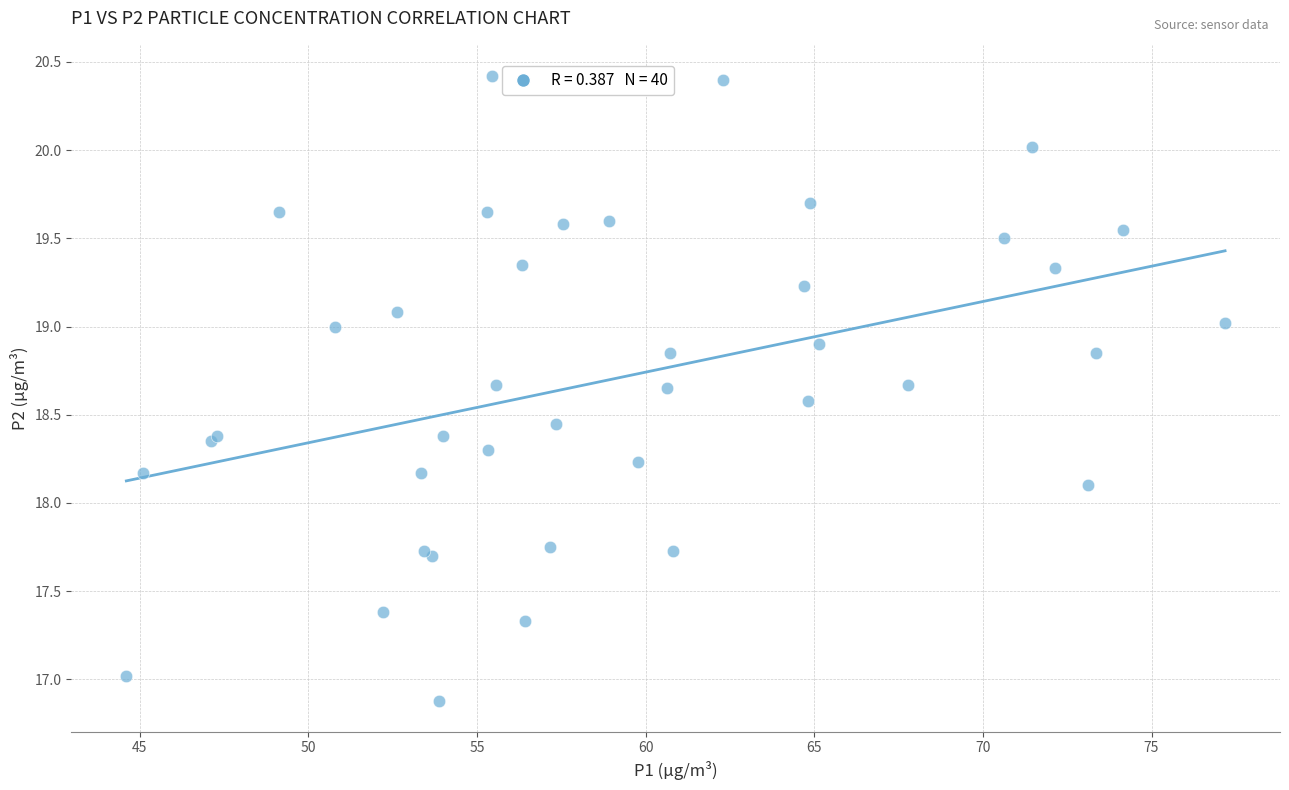

What Y value in the scatter plot is closest to 18?

18.1